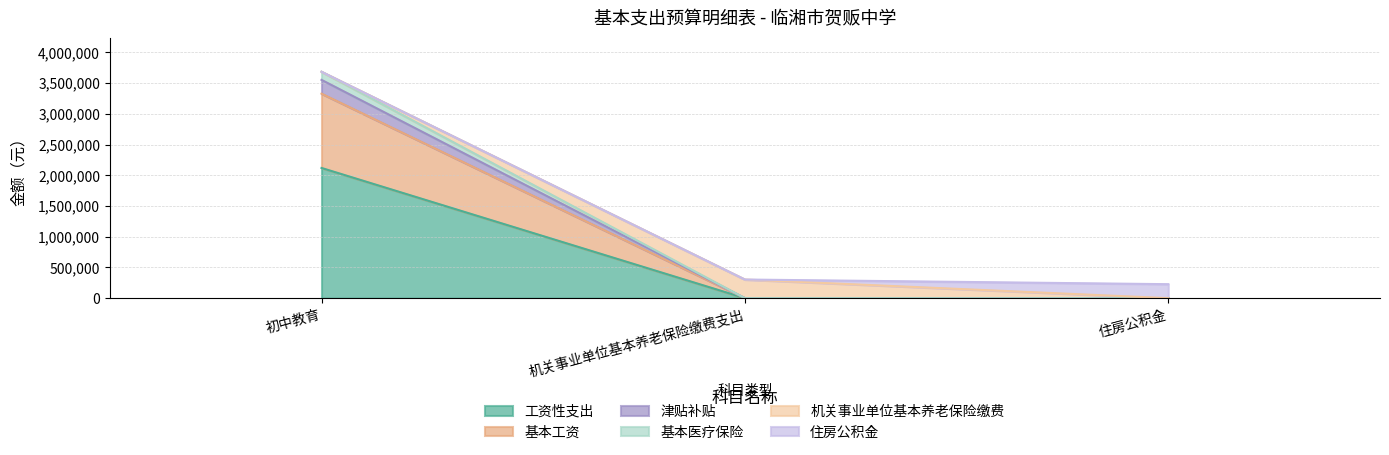

At which category is the sum across all series the highest?

初中教育